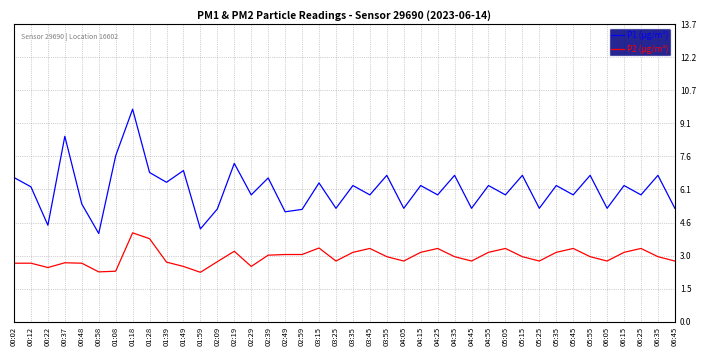

At how many categories does at least one series exceed 3?

40